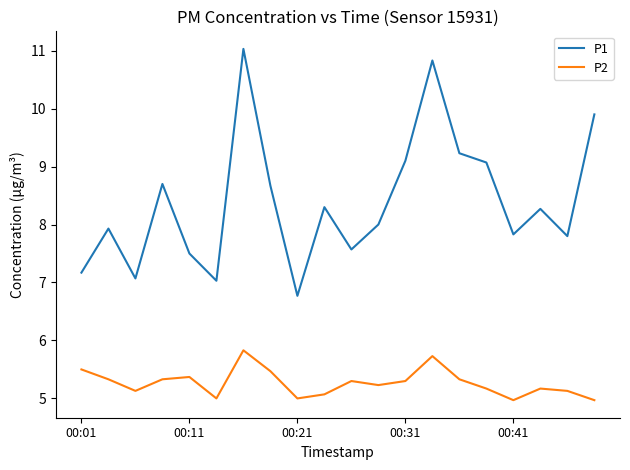

What is the difference between the maximum and minimum values in the P1 series?

4.3